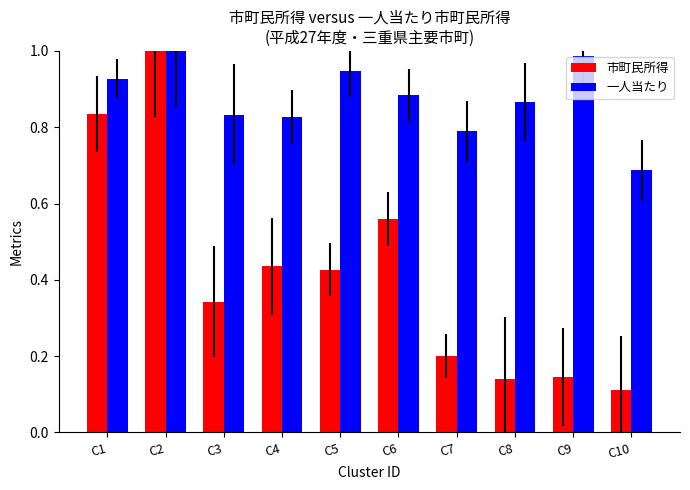

At how many categories does at least one series exceed 0?

10